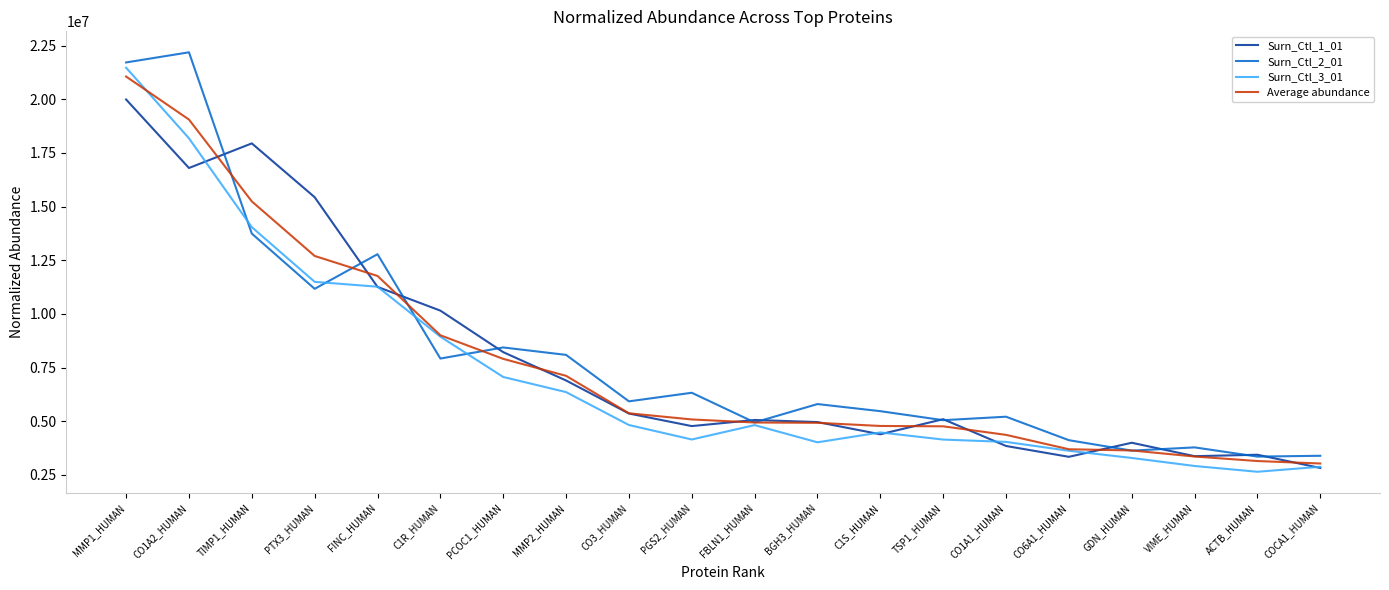

What is the average value of the Average abundance series?

7748110.9